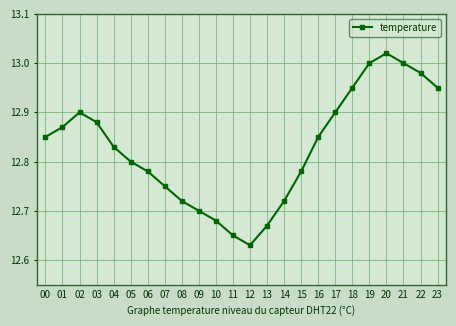

Count the number of categories in the chart.

24